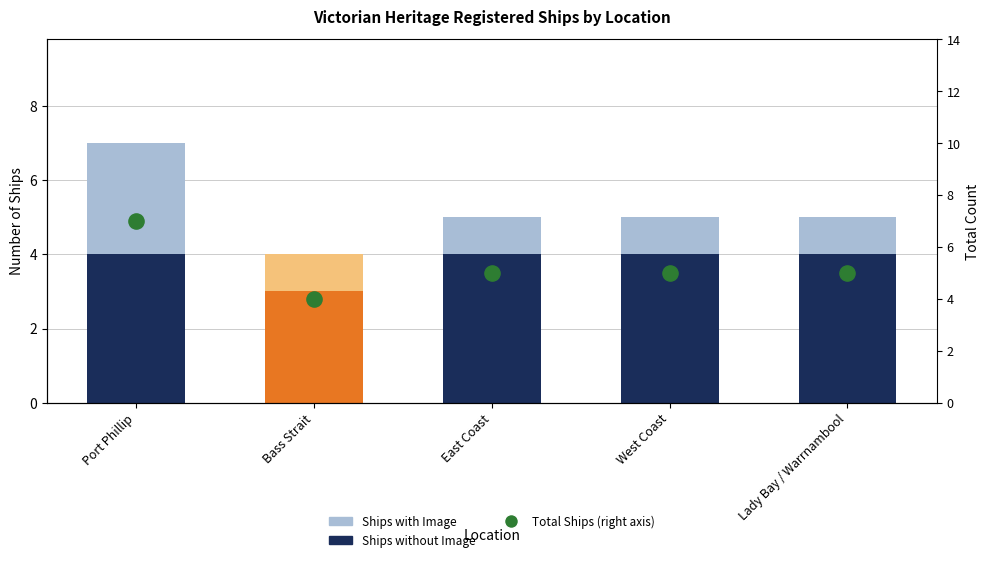

What is the ratio of the value at East Coast to the value at Bass Strait?

1.2